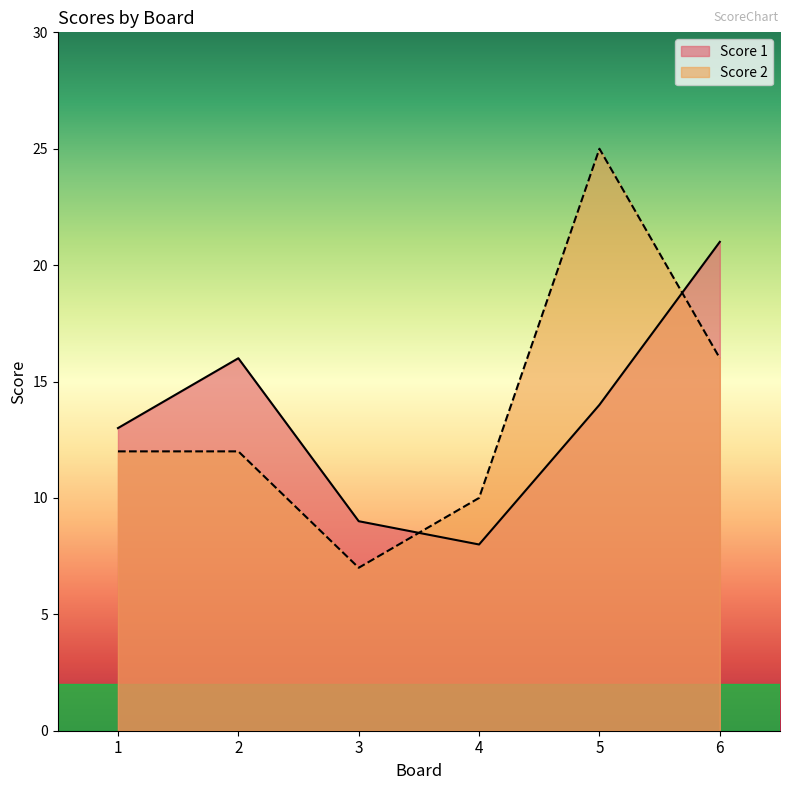

Reading left to right, list all the values displayed in this chart.

Score 1: 1=13	2=16	3=9	4=8	5=14	6=21
Score 2: 1=12	2=12	3=7	4=10	5=25	6=16